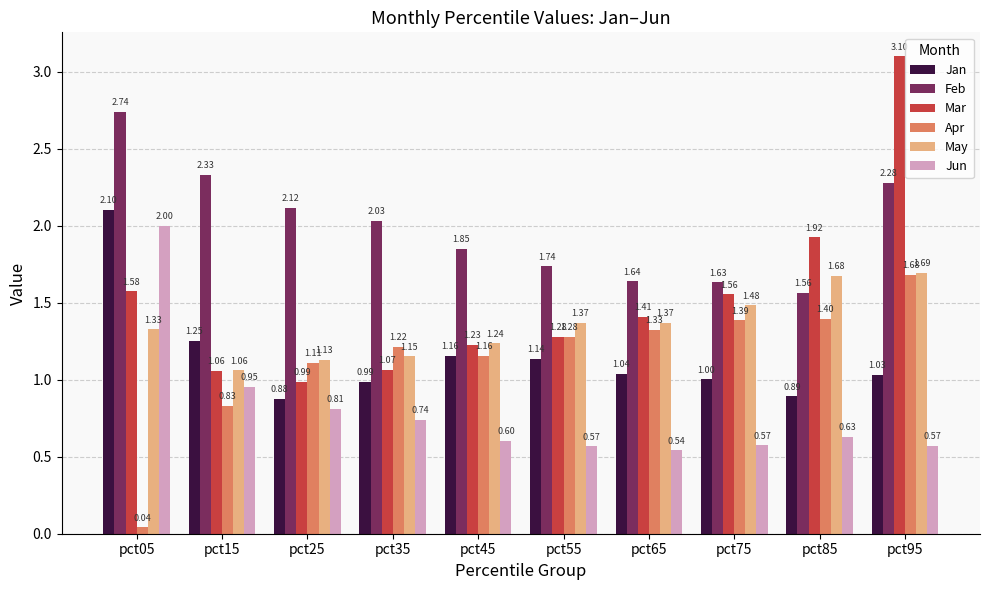

What is the sum of the Jun values at pct45 and pct25?

1.4